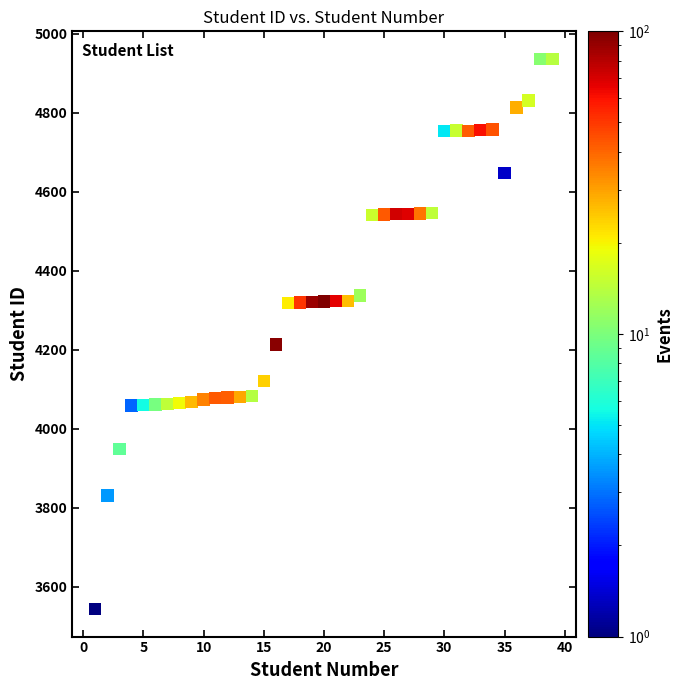

What is the range of Y values (max minus min)?

1392